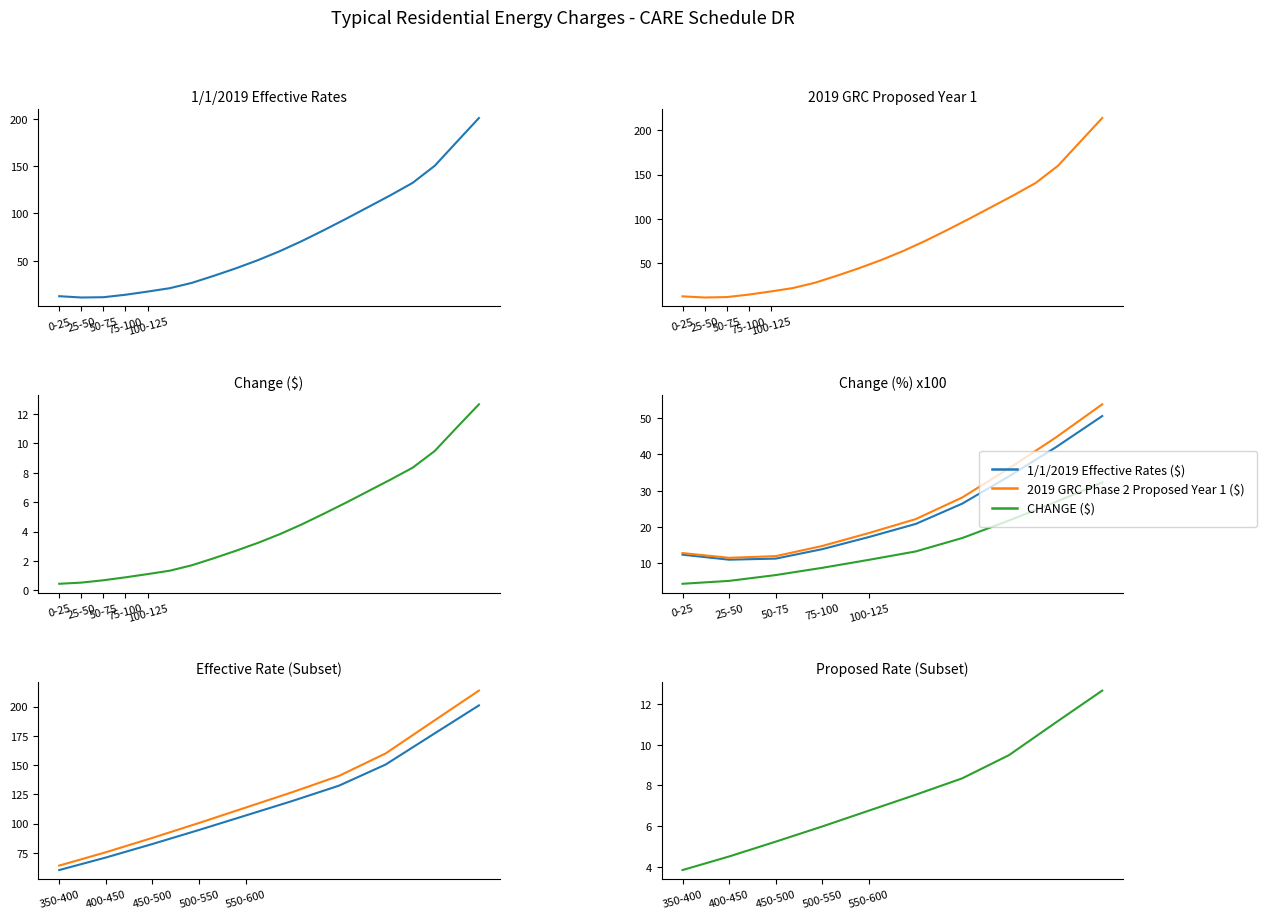

True or false: CHANGE ($) has more than 1 interior local peaks.

False